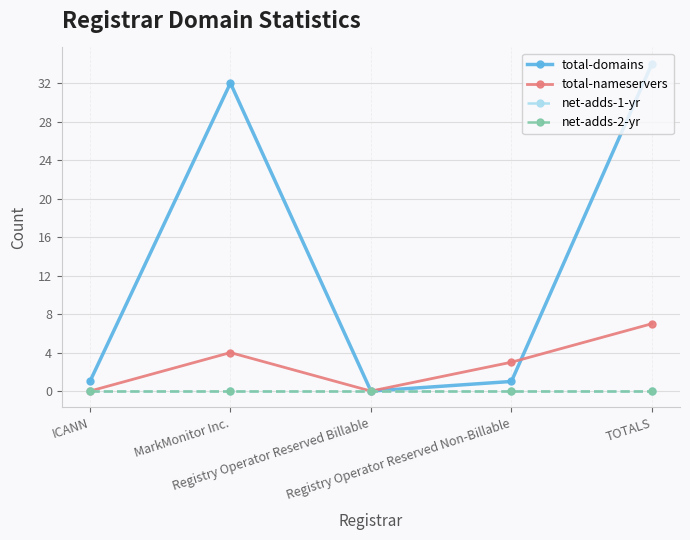

What is the total value across all series at MarkMonitor Inc.?

36